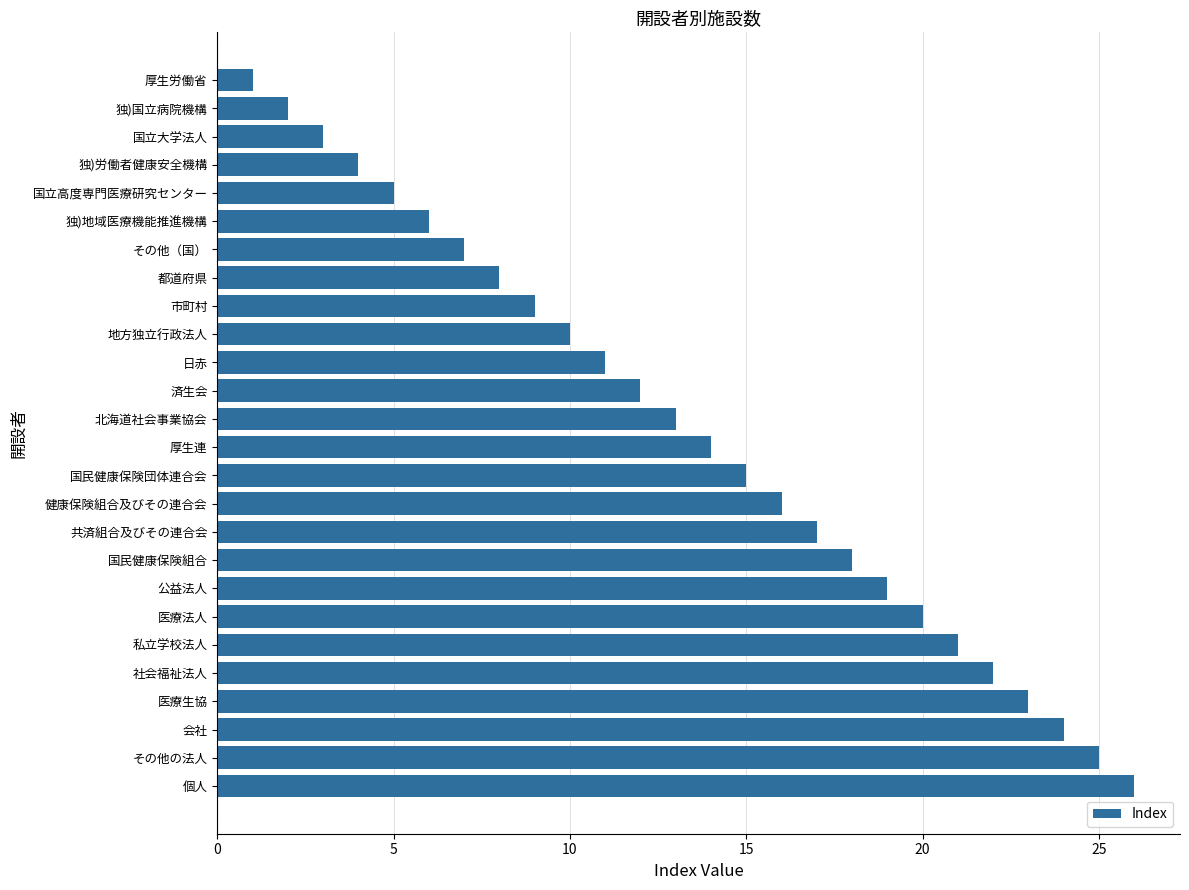

What is the average value?

14